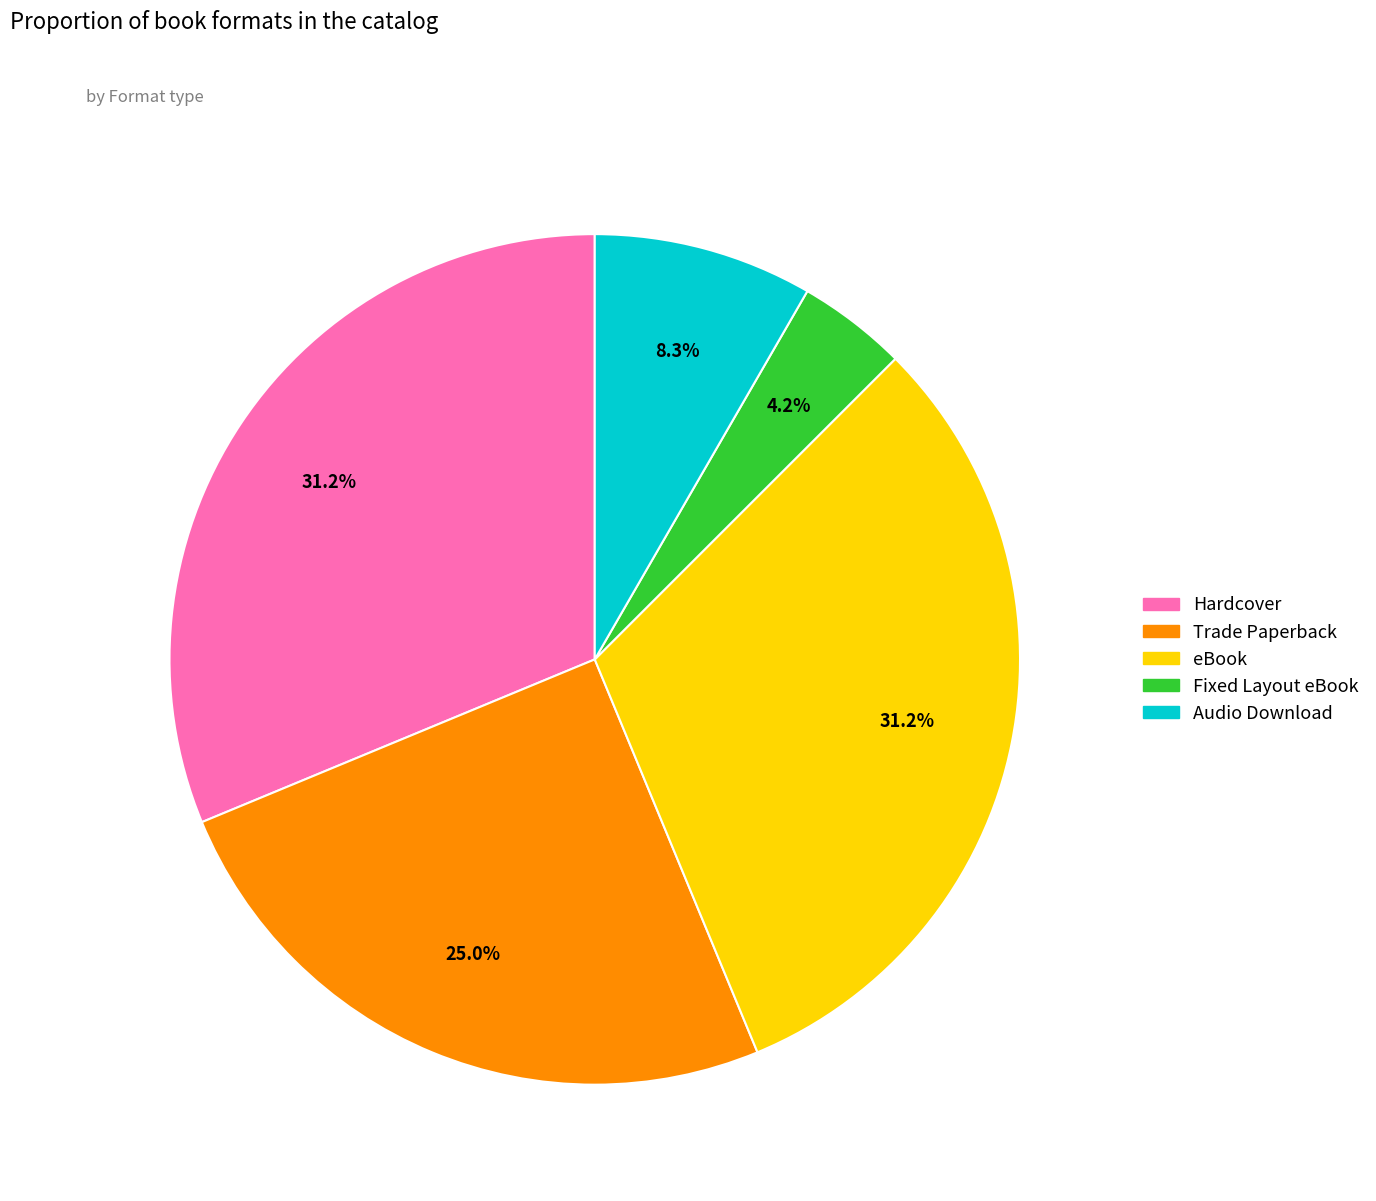

Is Audio Download the majority of the pie?

No